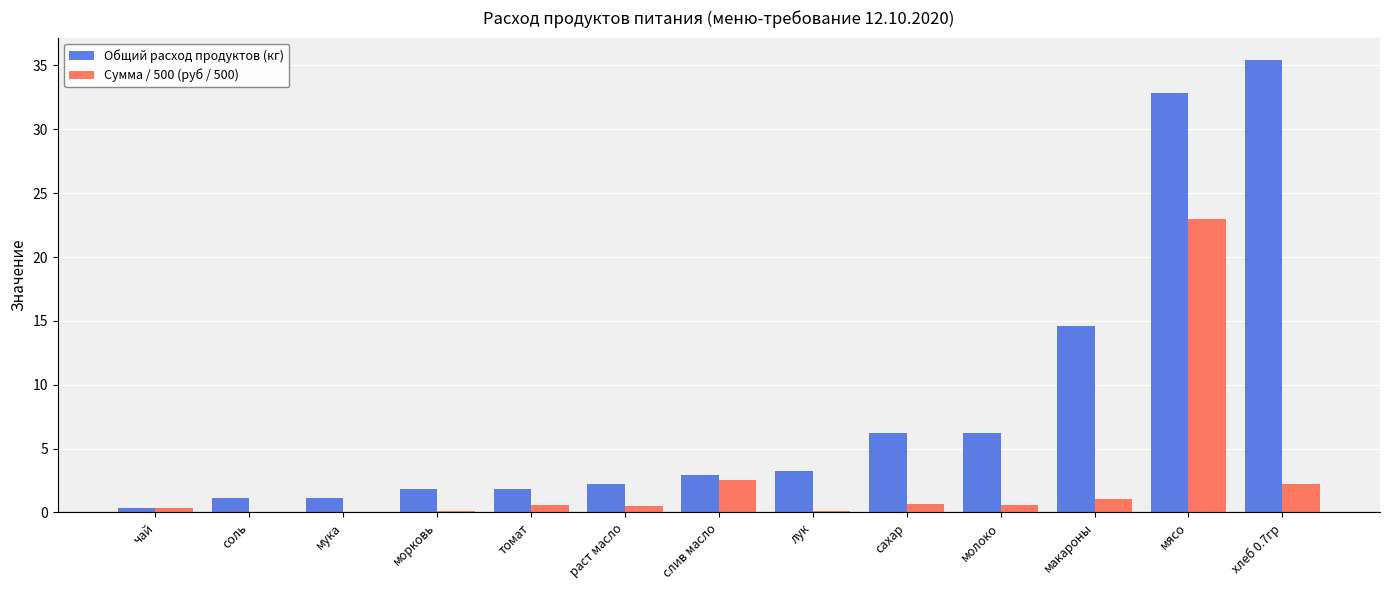

At which category does the chart reach its peak across all series?

хлеб 0.7гр